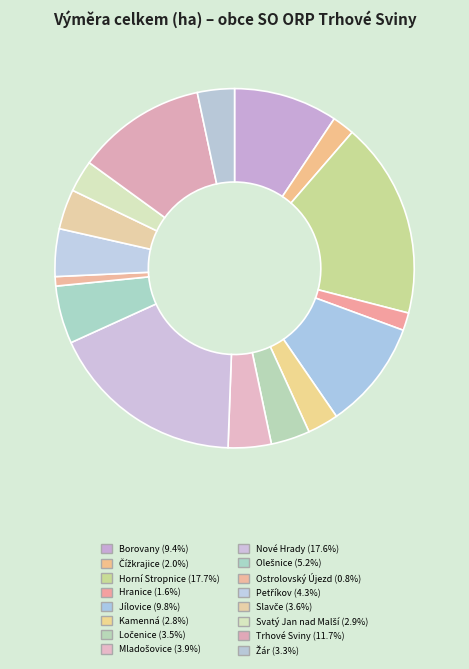

Which has a higher value, Kamenná or Slavče?

Slavče